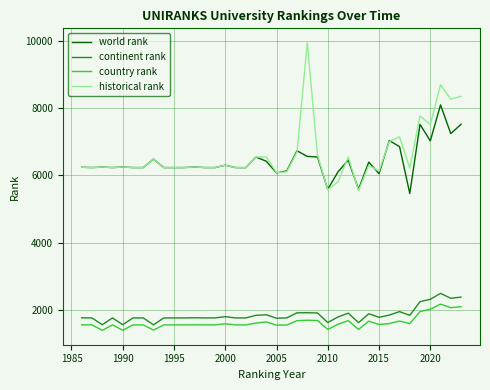

True or false: continent rank and world rank intersect in this chart.

False